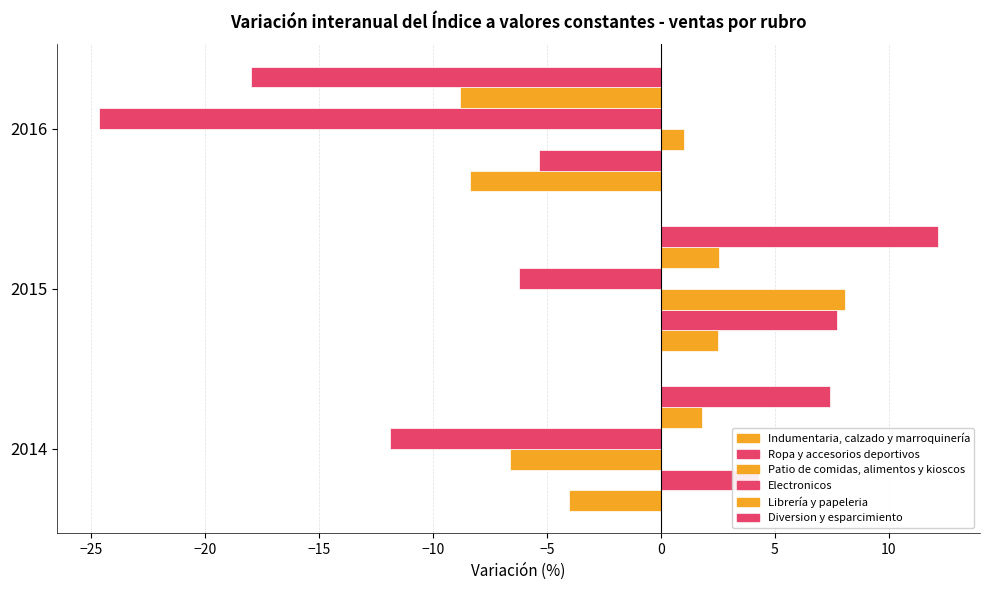

How many values in Librería y papeleria are below zero?

1